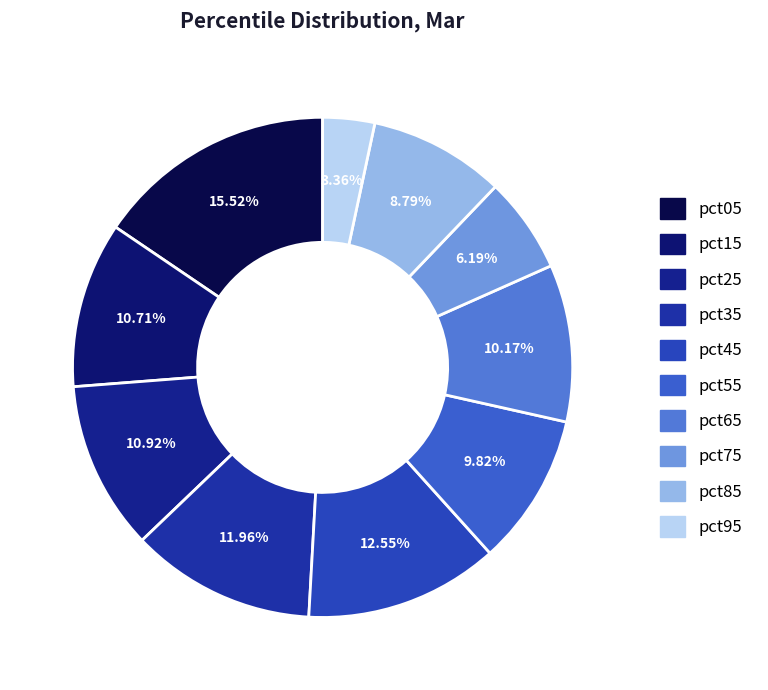

How many segments does this pie chart have?

10